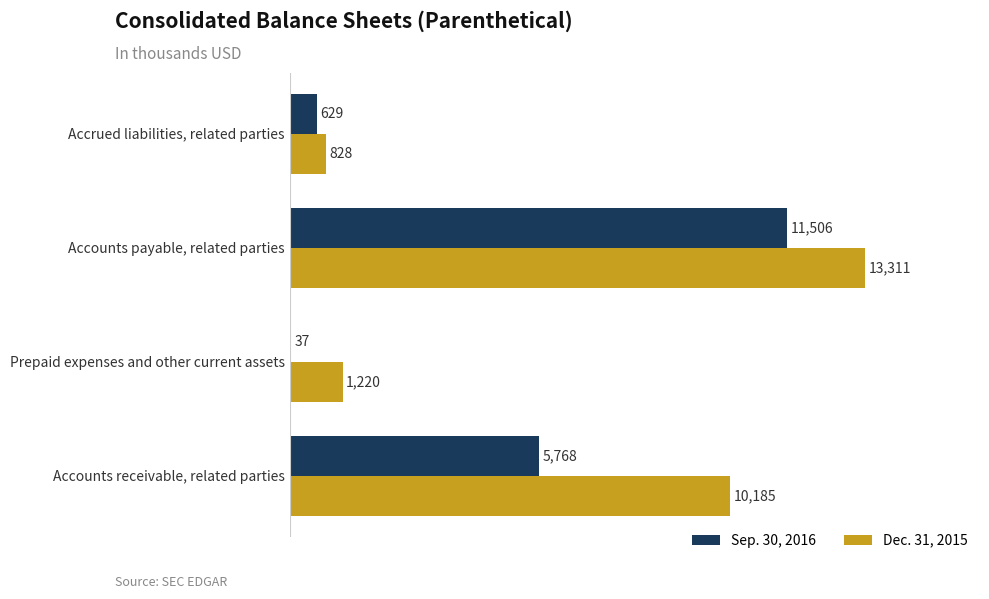

How many distinct data groups are displayed?

2